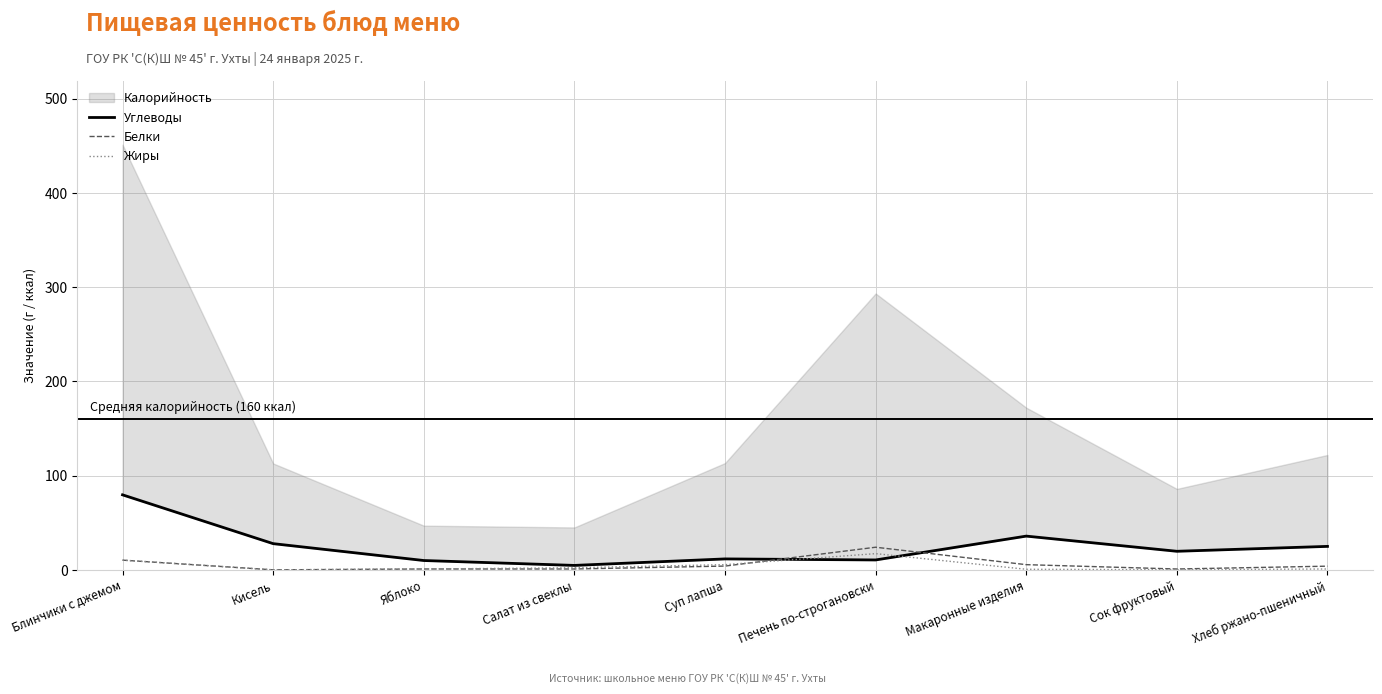

Between which two adjacent categories do Углеводы and Белки first intersect?

Суп лапша and Печень по-строгановски